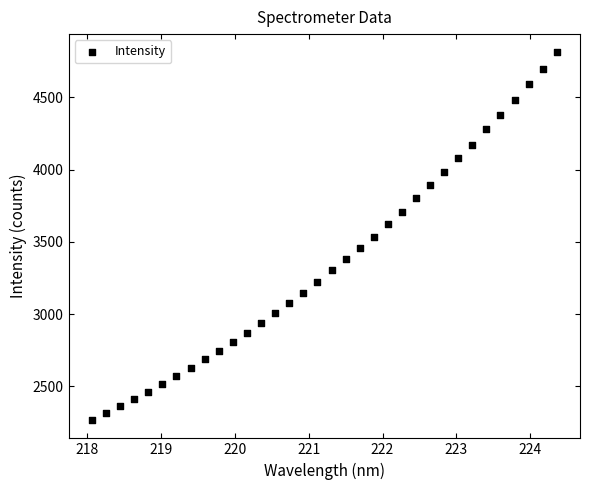

What is the range of X values (max minus min)?

6.3